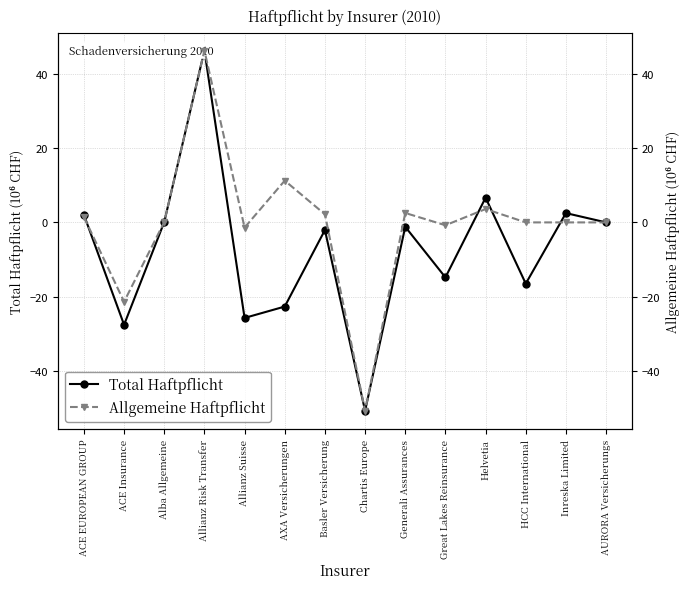

True or false: Allgemeine Haftpflicht has more than 1 points higher than both neighbors.

True